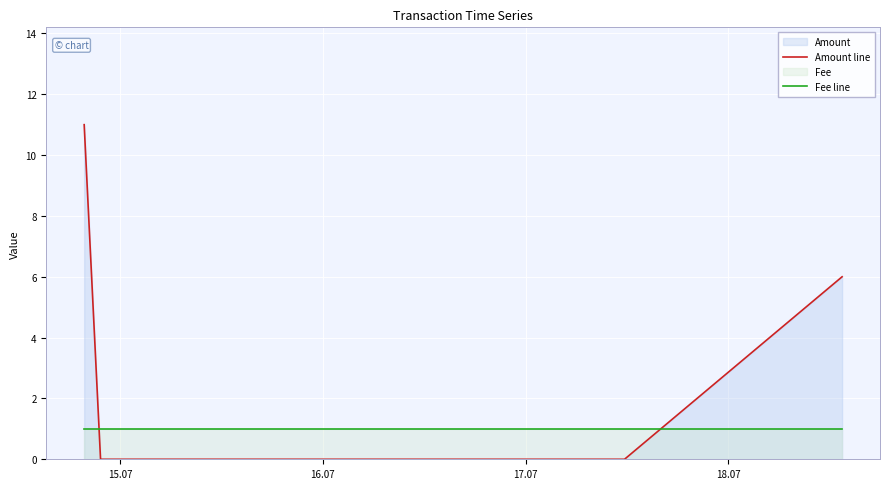

Which series has the widest spread of values?

Amount line